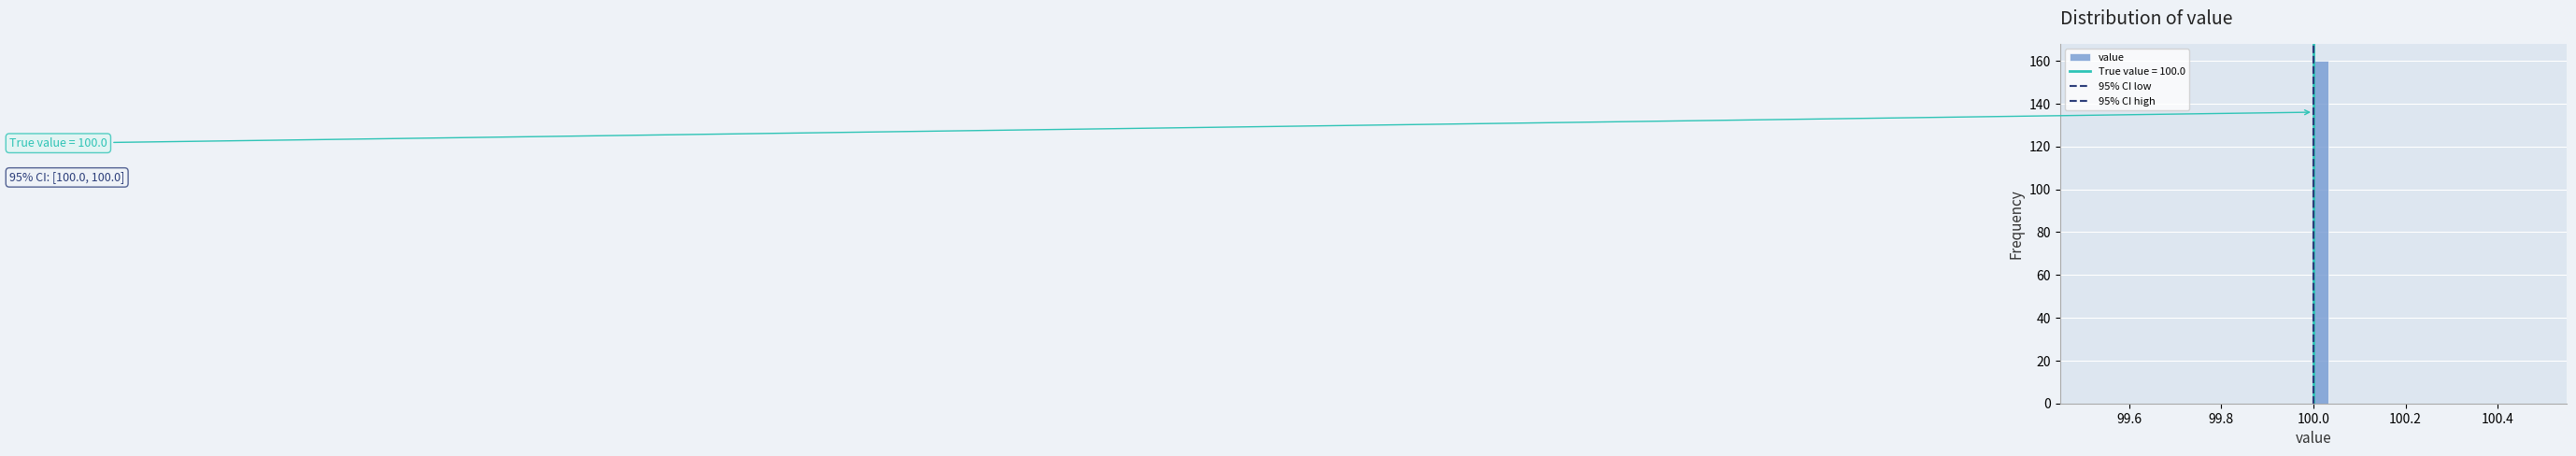

Read against the x-axis, roughly where is the centre of the tallest bar?

100.02